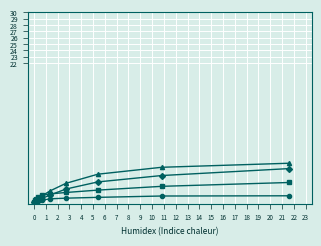

How many lines are shown in the chart?

4